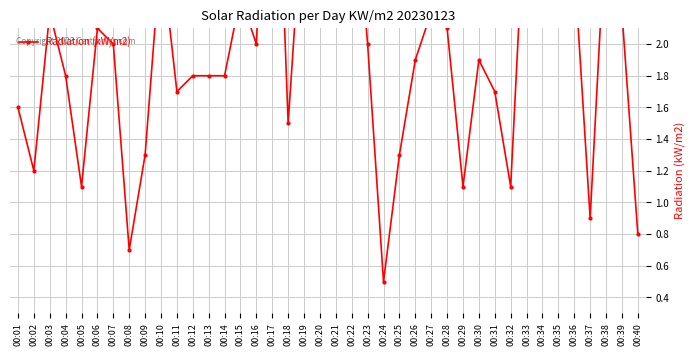

What is the change in value from 00:18 to 00:33?

+1.6